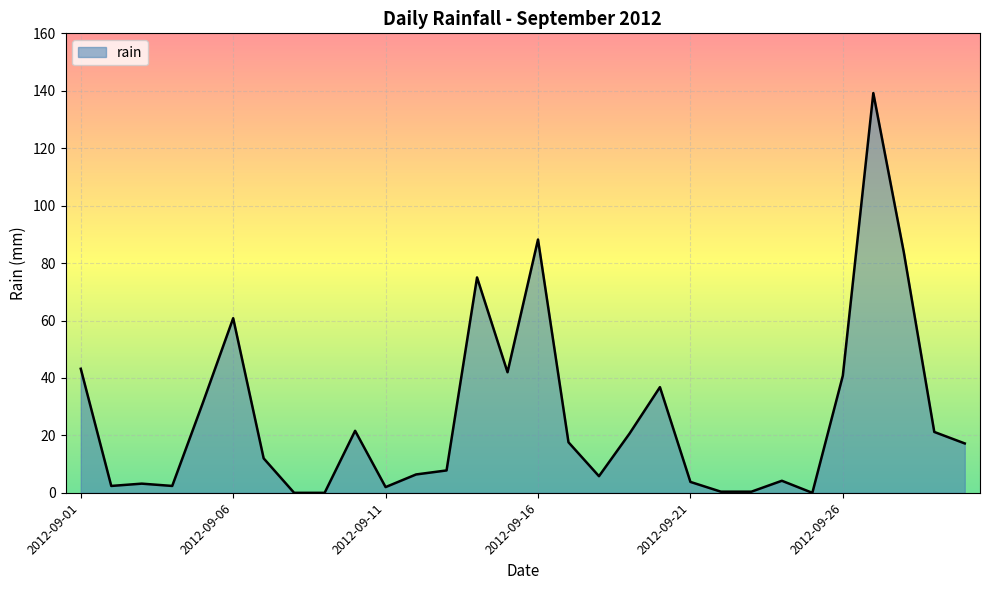

Does the chart display data point markers on the line(s)?

No